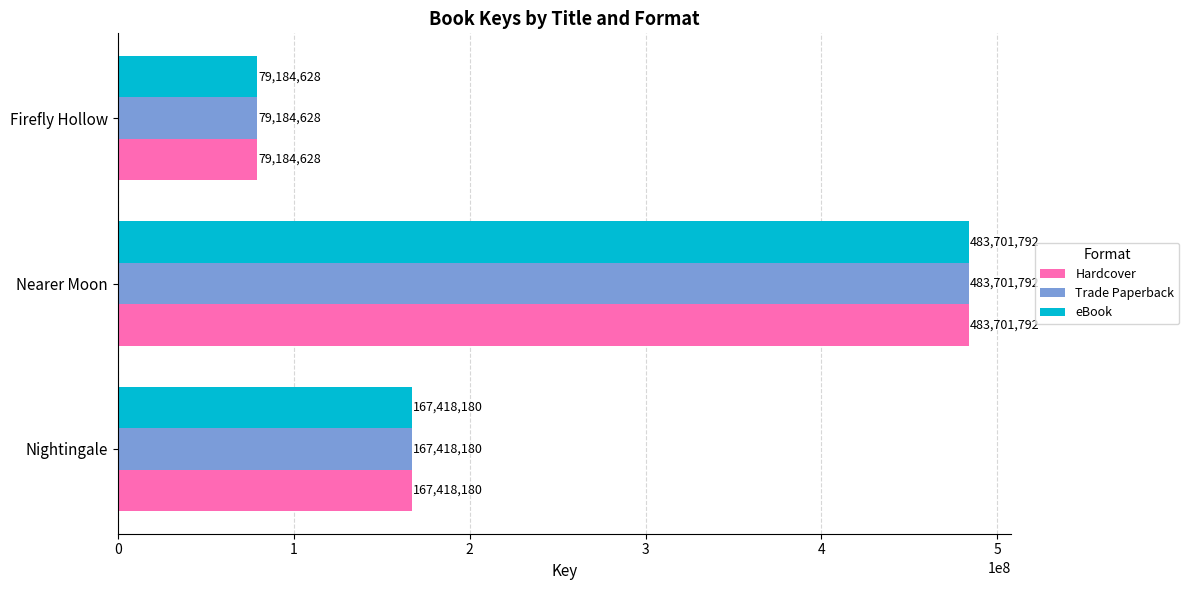

Where is Hardcover nearest to the value 281443210?

Nightingale